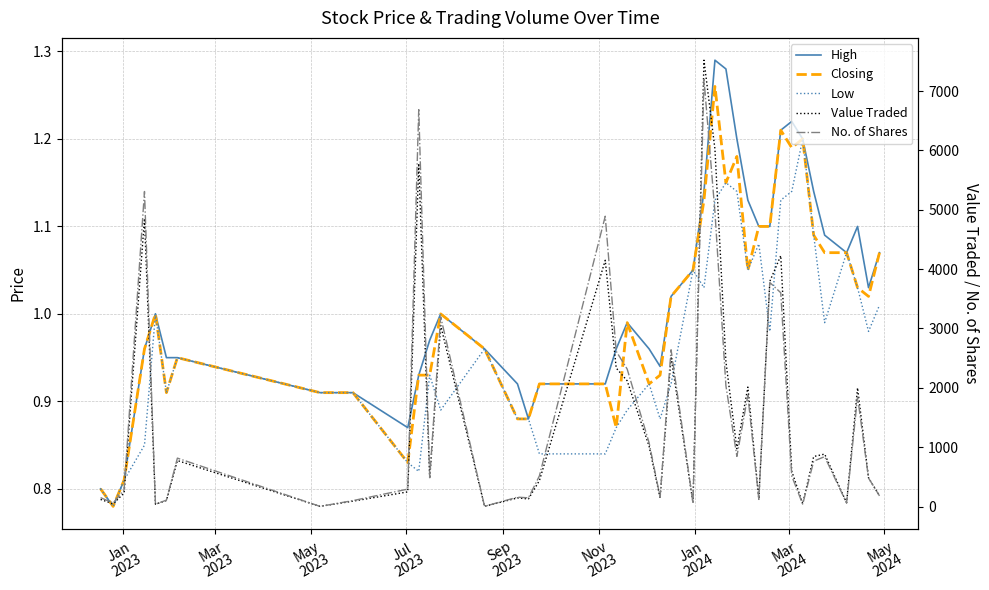

What is the minimum value shown in the chart?

0.8